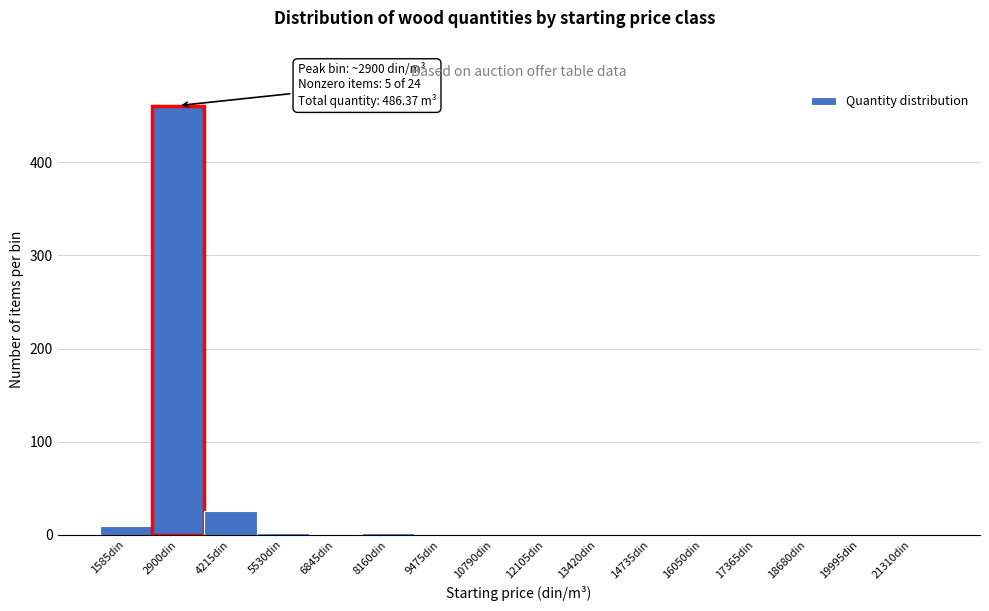

Over which range of the x-axis is the bar tallest?

2200 to 3600